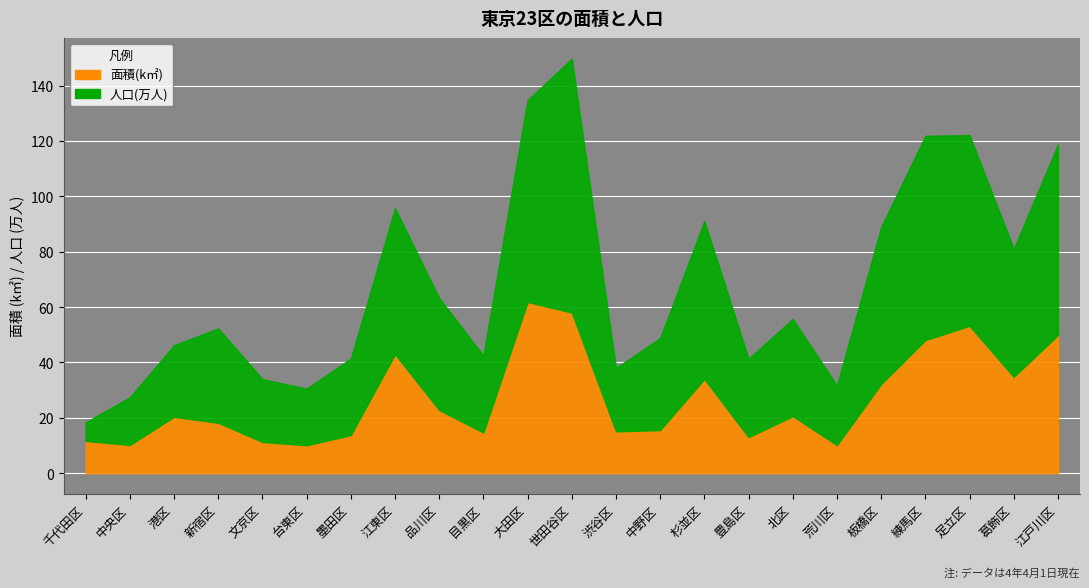

What position from the left is 杉並区?

15